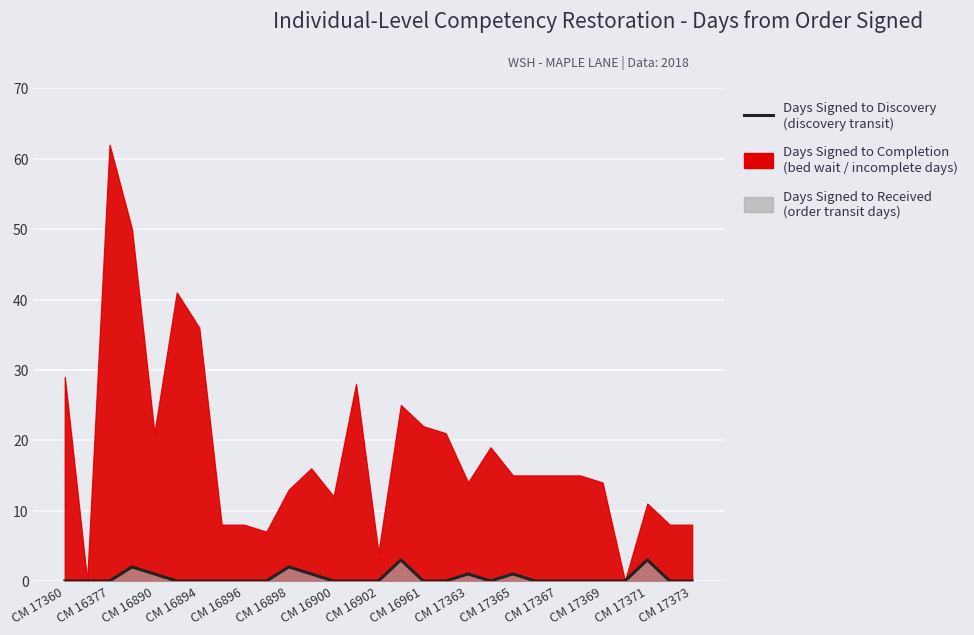

What is the difference between the maximum and minimum values?

3